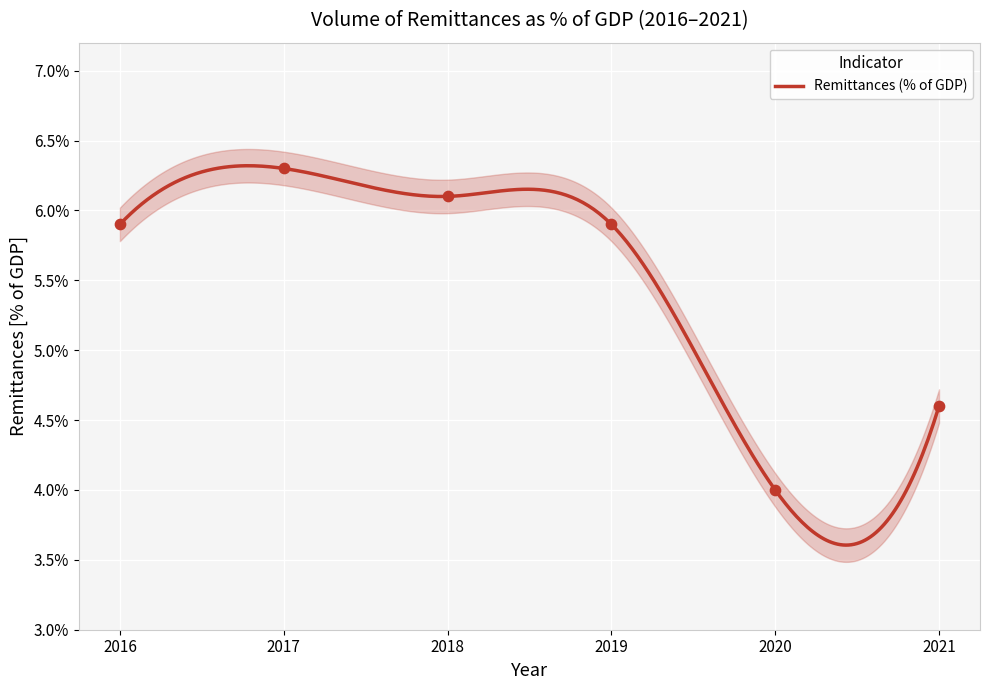

What is the change in value from 2017 to 2020?

-2.3